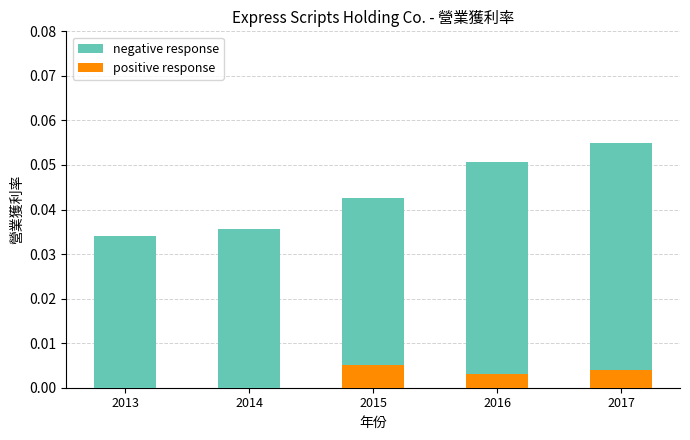

What is the maximum value shown in the chart?

0.1